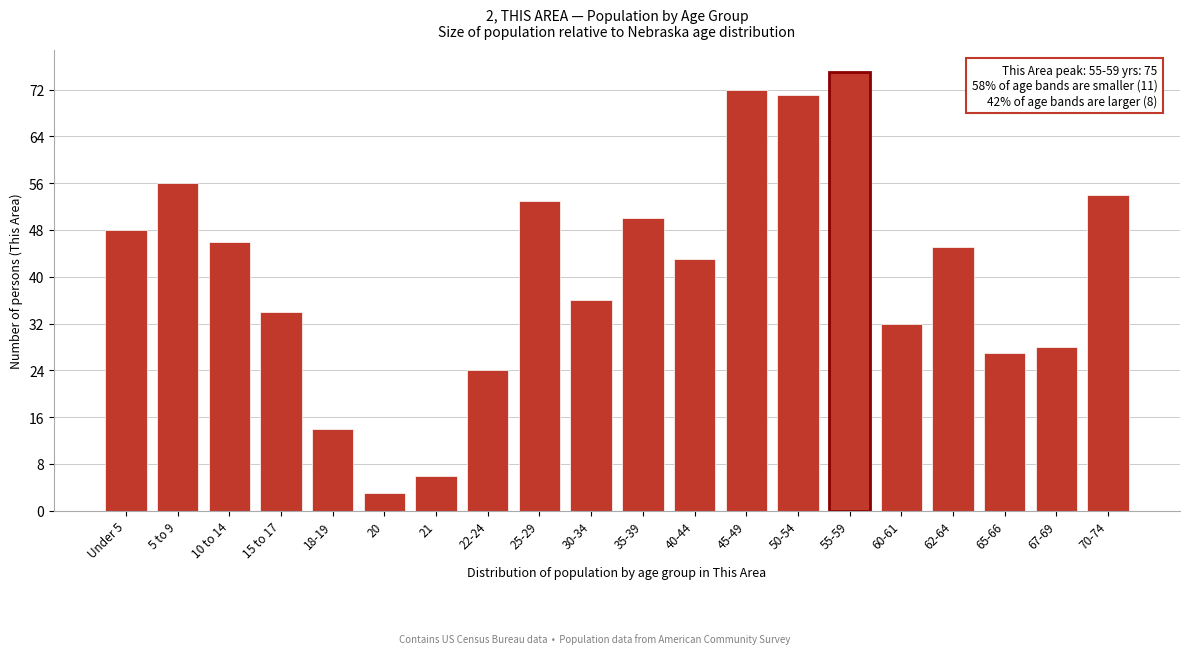

Reading left to right, list all the values displayed in this chart.

48	56	46	34	14	3	6	24	53	36	50	43	72	71	75	32	45	27	28	54